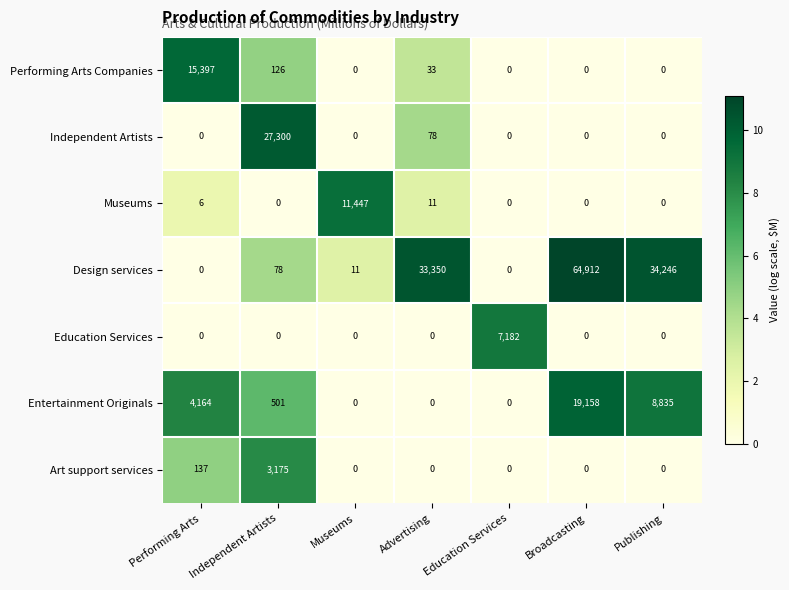

True or false: Education Services has a value of 4414 at Publishing.

False